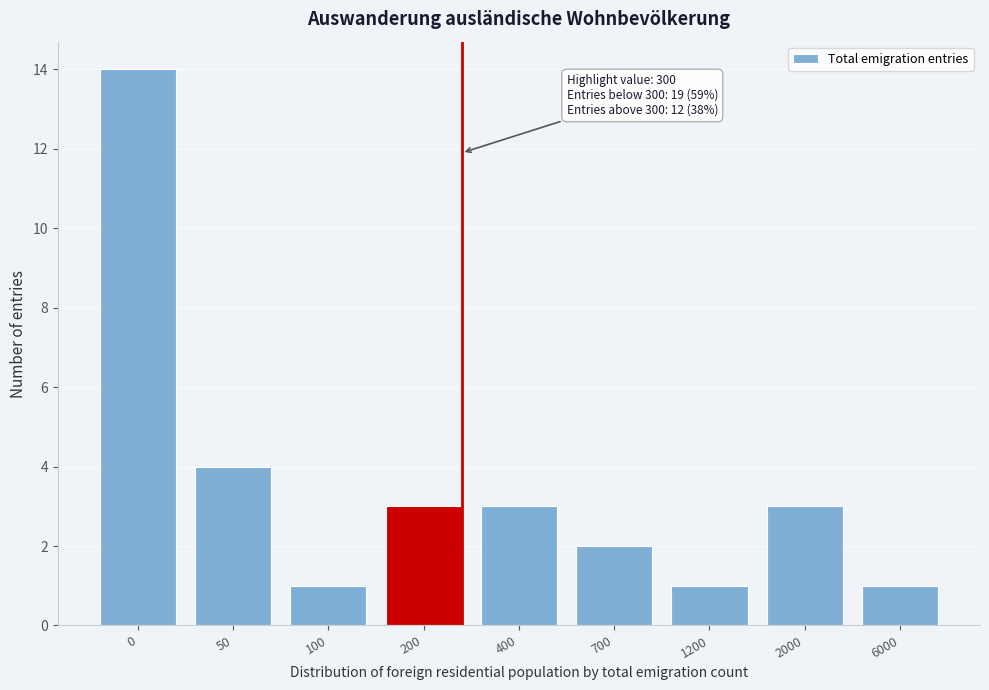

Reading right to left, extract all data points from this chart.

6000=1	2000=3	1200=1	700=2	400=3	200=3	100=1	50=4	0=14